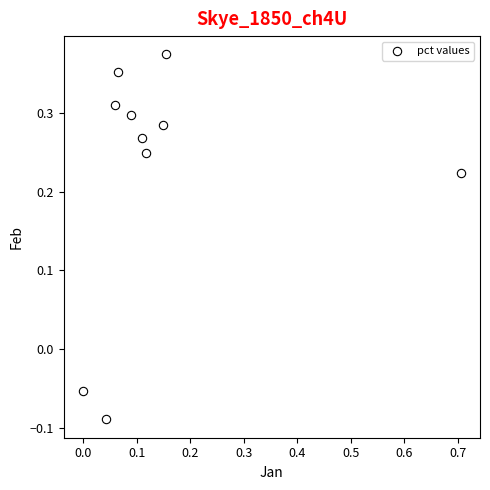

What is the range of Y values (max minus min)?

0.5